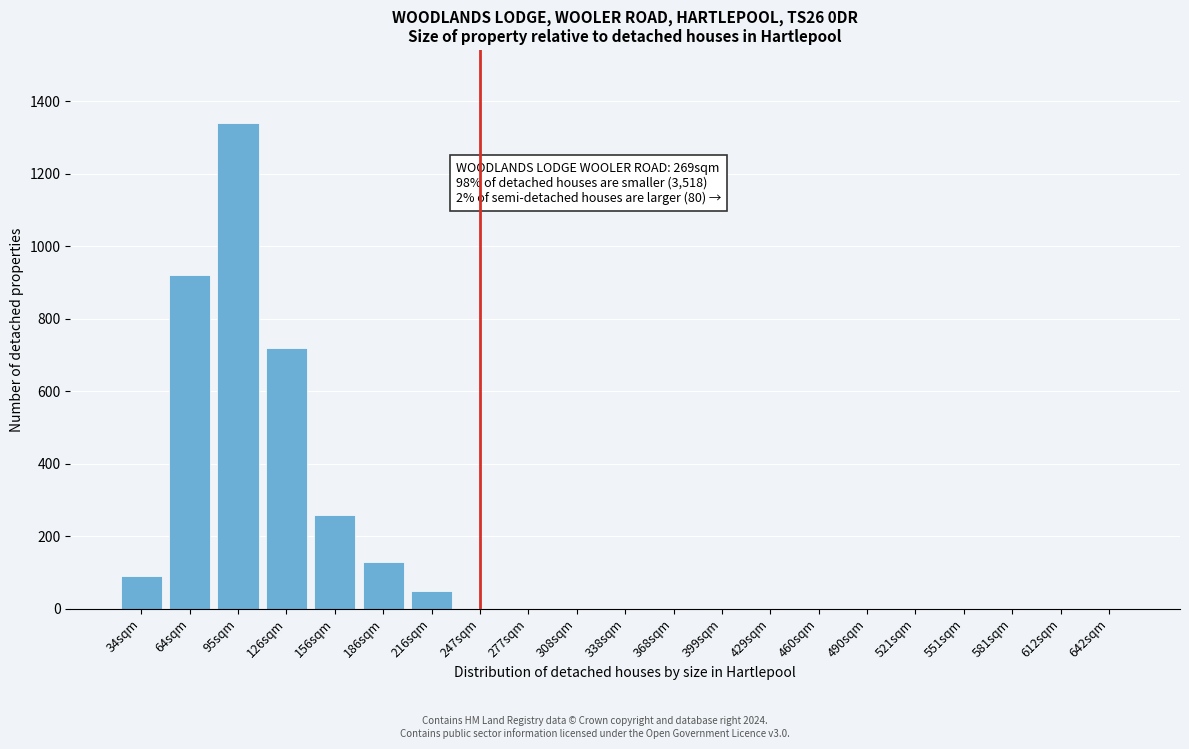

Reading left to right, what are all the values shown in this chart?

34sqm=90	64sqm=920	95sqm=1340	126sqm=720	156sqm=260	186sqm=130	216sqm=50	247sqm=0	277sqm=0	308sqm=0	338sqm=0	368sqm=0	399sqm=0	429sqm=0	460sqm=0	490sqm=0	521sqm=0	551sqm=0	581sqm=0	612sqm=0	642sqm=0